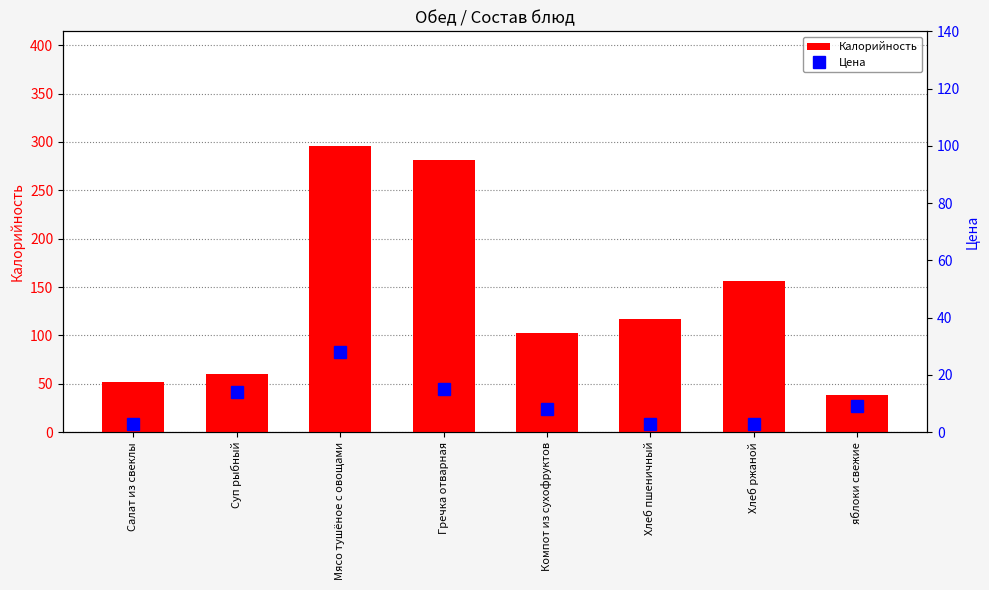

Reading left to right, list all the values displayed in this chart.

Калорийность: Салат из свеклы=52.0	Суп рыбный=60.0	Мясо тушёное с овощами=296.0	Гречка отварная=281.0	Компот из сухофруктов=103.0	Хлеб пшеничный=117.5	Хлеб ржаной=156.0	яблоки свежие=38.0
Цена: Салат из свеклы=3.0	Суп рыбный=14.0	Мясо тушёное с овощами=28.0	Гречка отварная=15.0	Компот из сухофруктов=8.0	Хлеб пшеничный=3.0	Хлеб ржаной=3.0	яблоки свежие=9.0